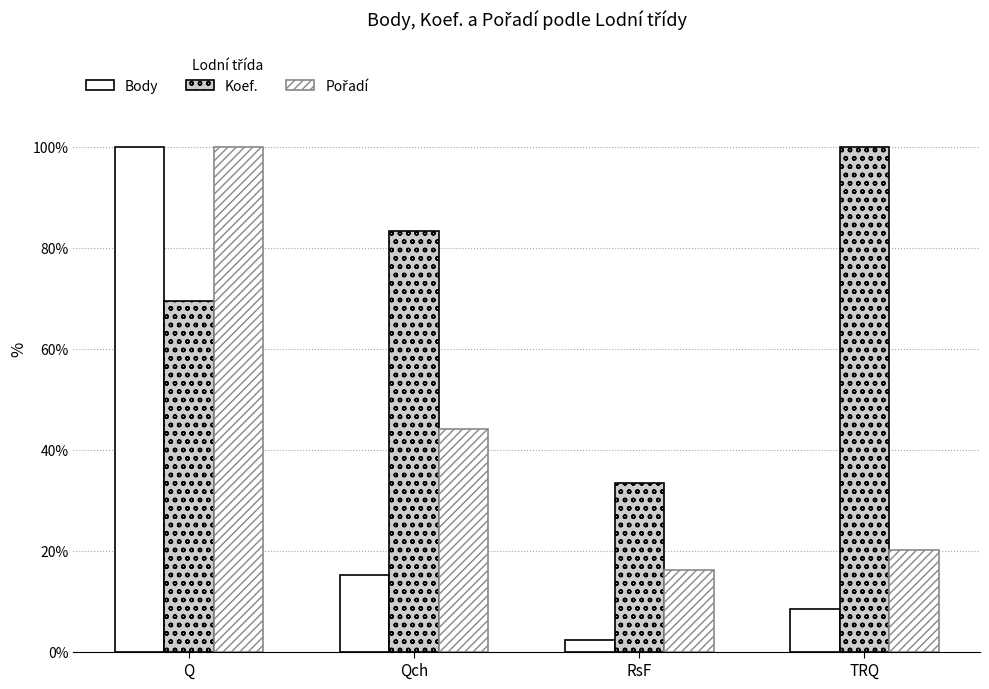

Count the number of categories in the chart.

4